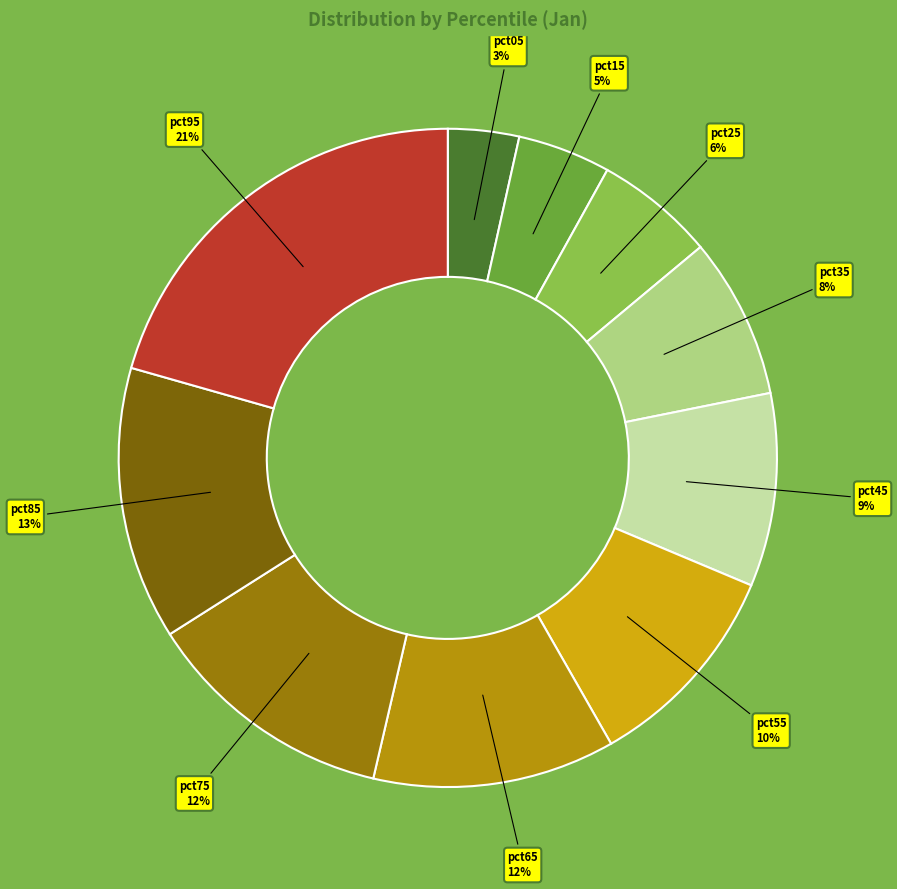

How many slices are in this pie chart?

10